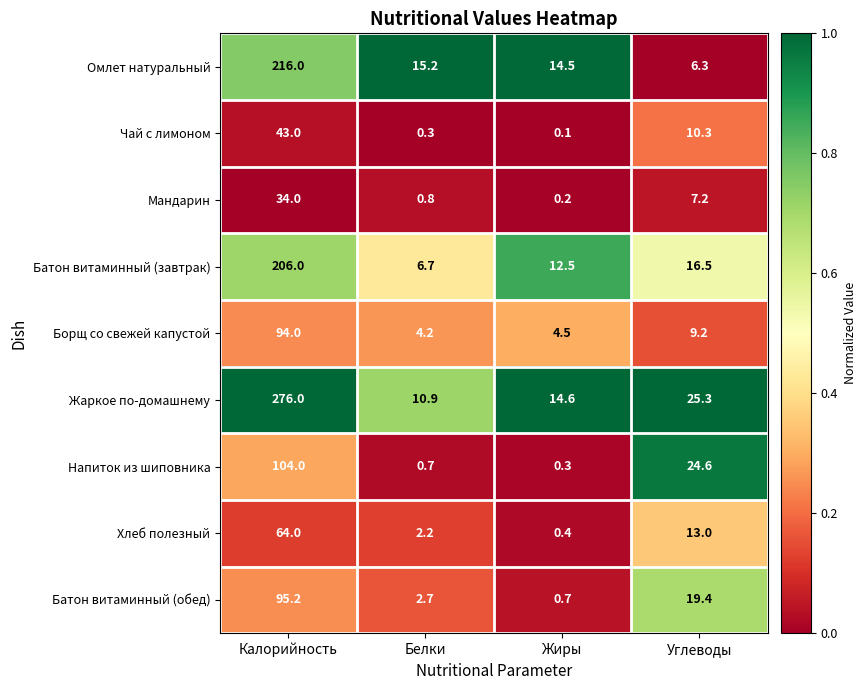

Which series has the largest total across all categories?

Жаркое по-домашнему